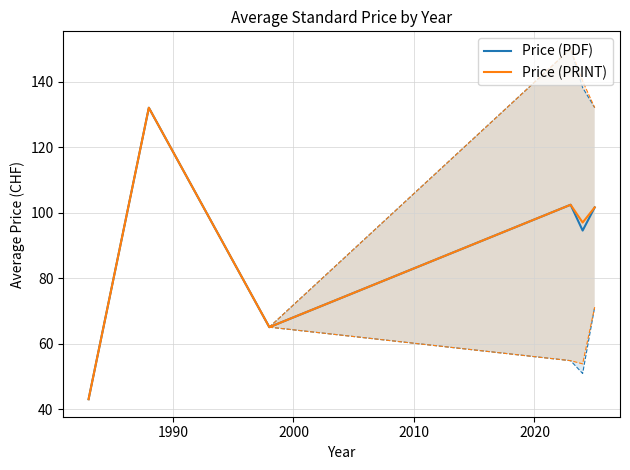

What is the maximum value for Price (PRINT)?

132.0